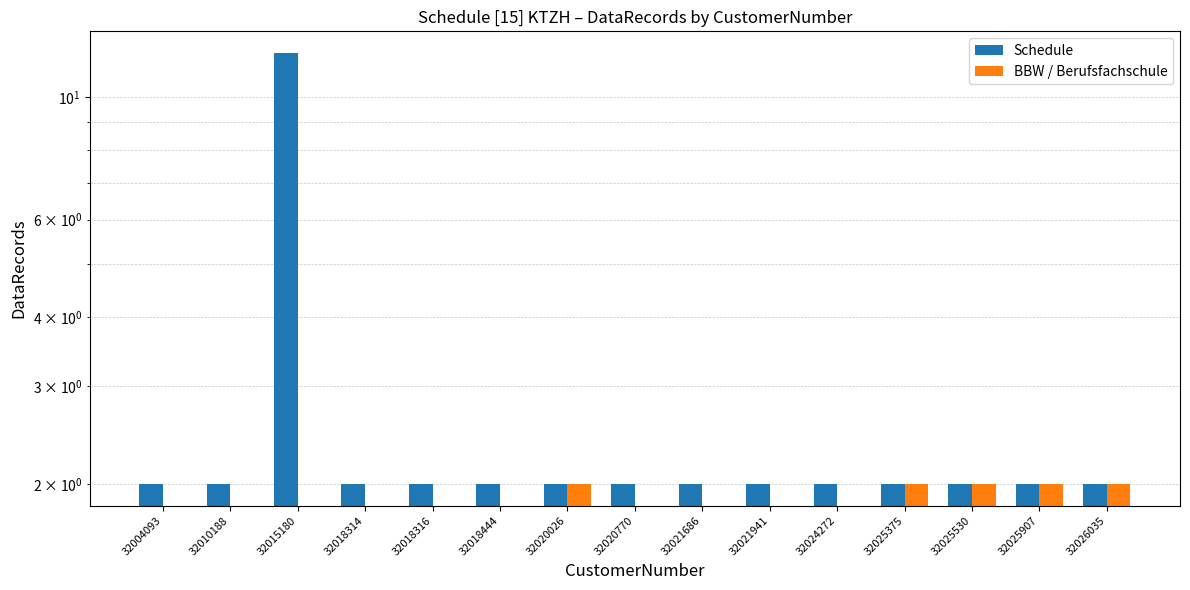

Rank the series by their average value, from highest to lowest.

Schedule, BBW / Berufsfachschule